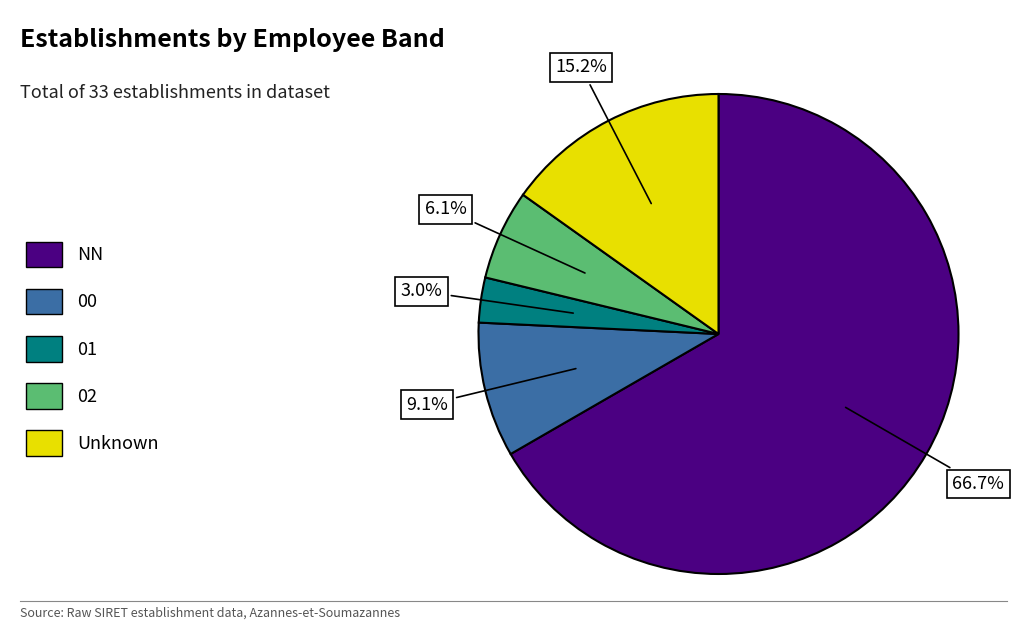

Count the number of slices in the pie.

5